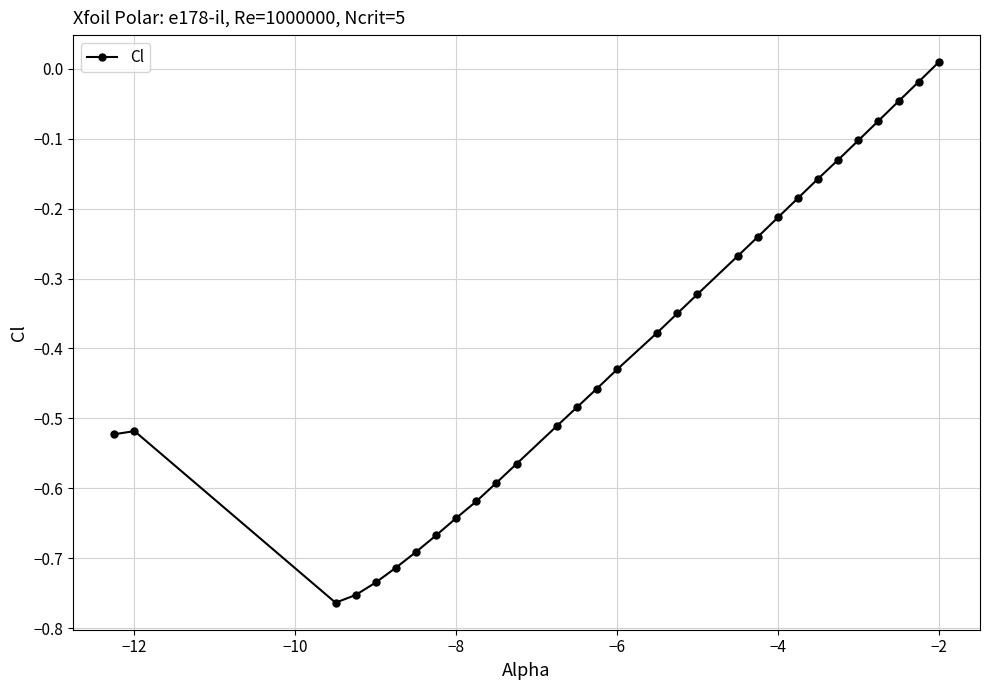

How many values are below zero?

29